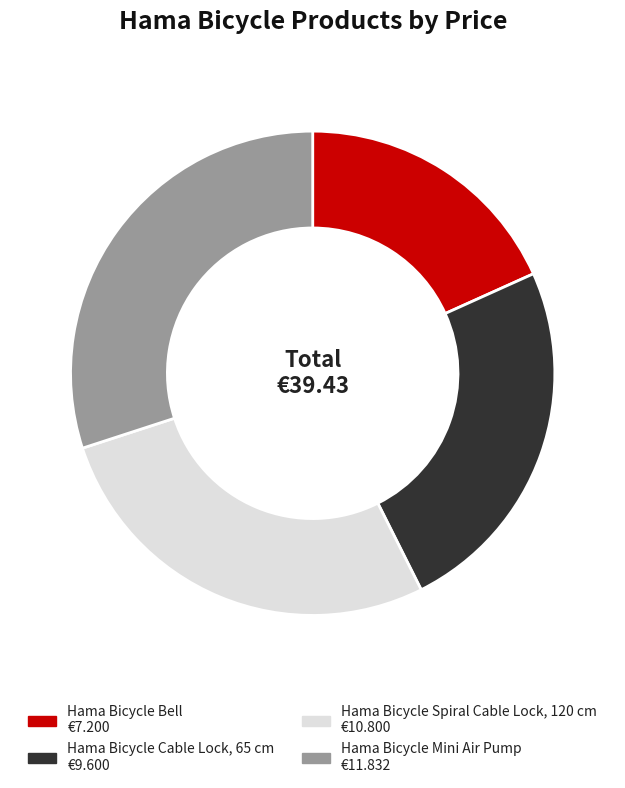

Do Hama Bicycle Bell and Hama Bicycle Spiral Cable Lock, 120 cm together represent more than half of the pie?

No